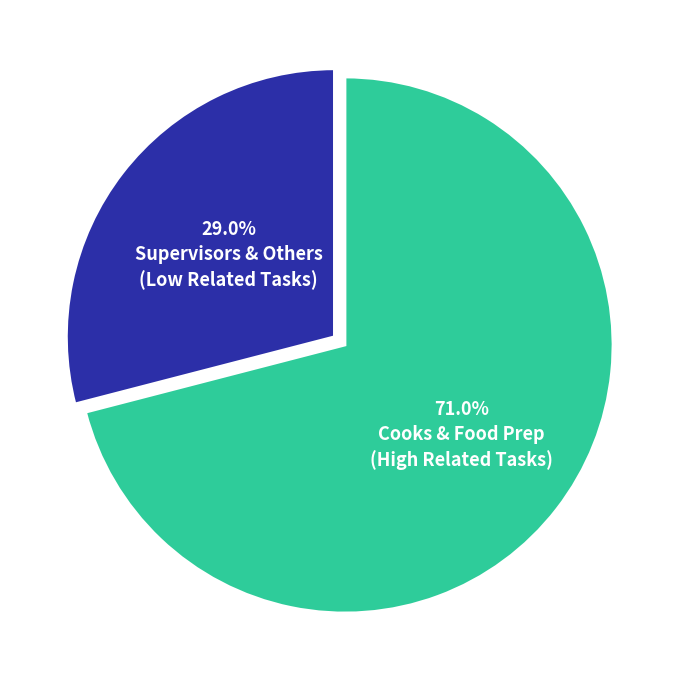

How many slices are in this pie chart?

2